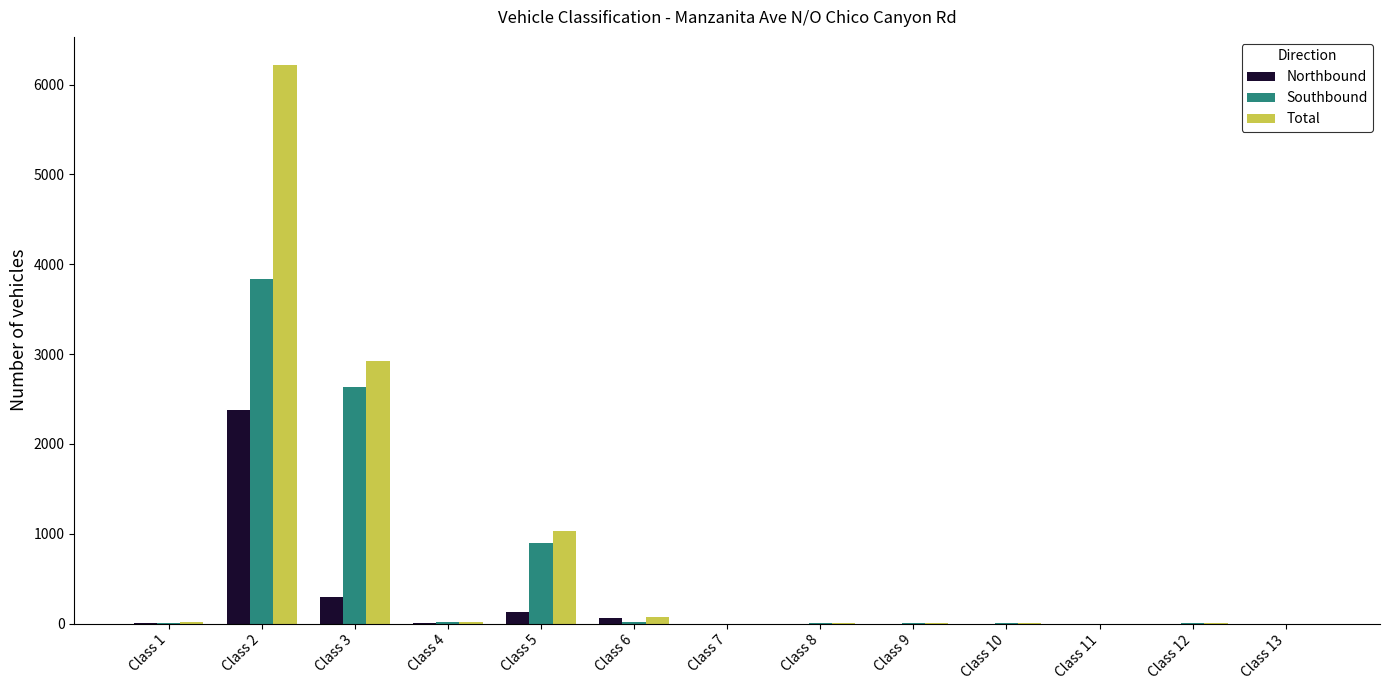

What is the sum of all Total values?

10286